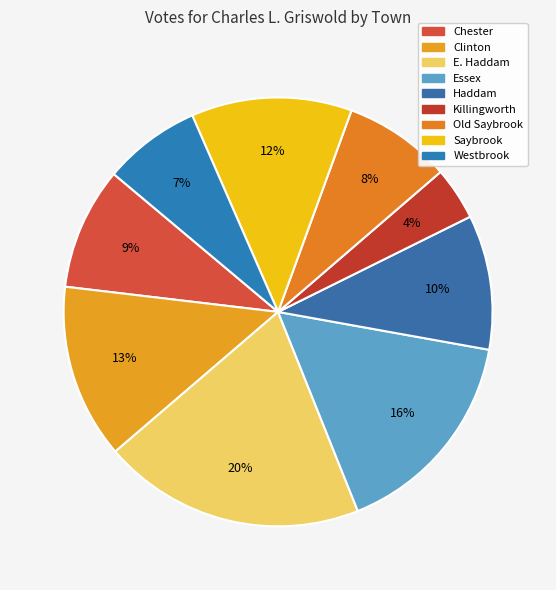

How many segments does this pie chart have?

9